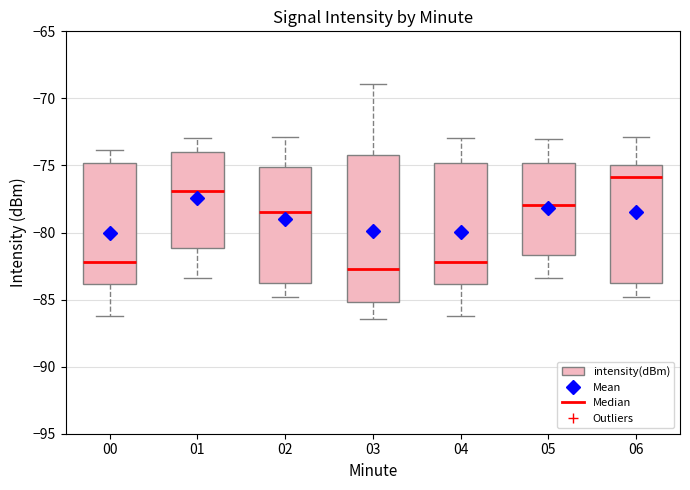

Where does the median line of the box at x = 06 sit on the y-axis? The values are not printed on the chart, so give them approximately, as read against the axis.

-76.0